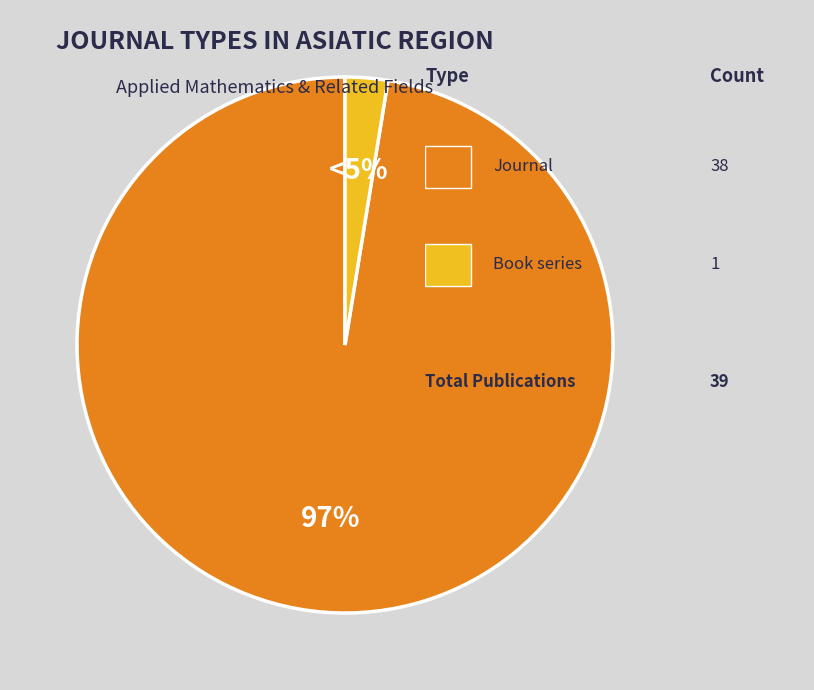

Between journal and book series, which is larger?

journal